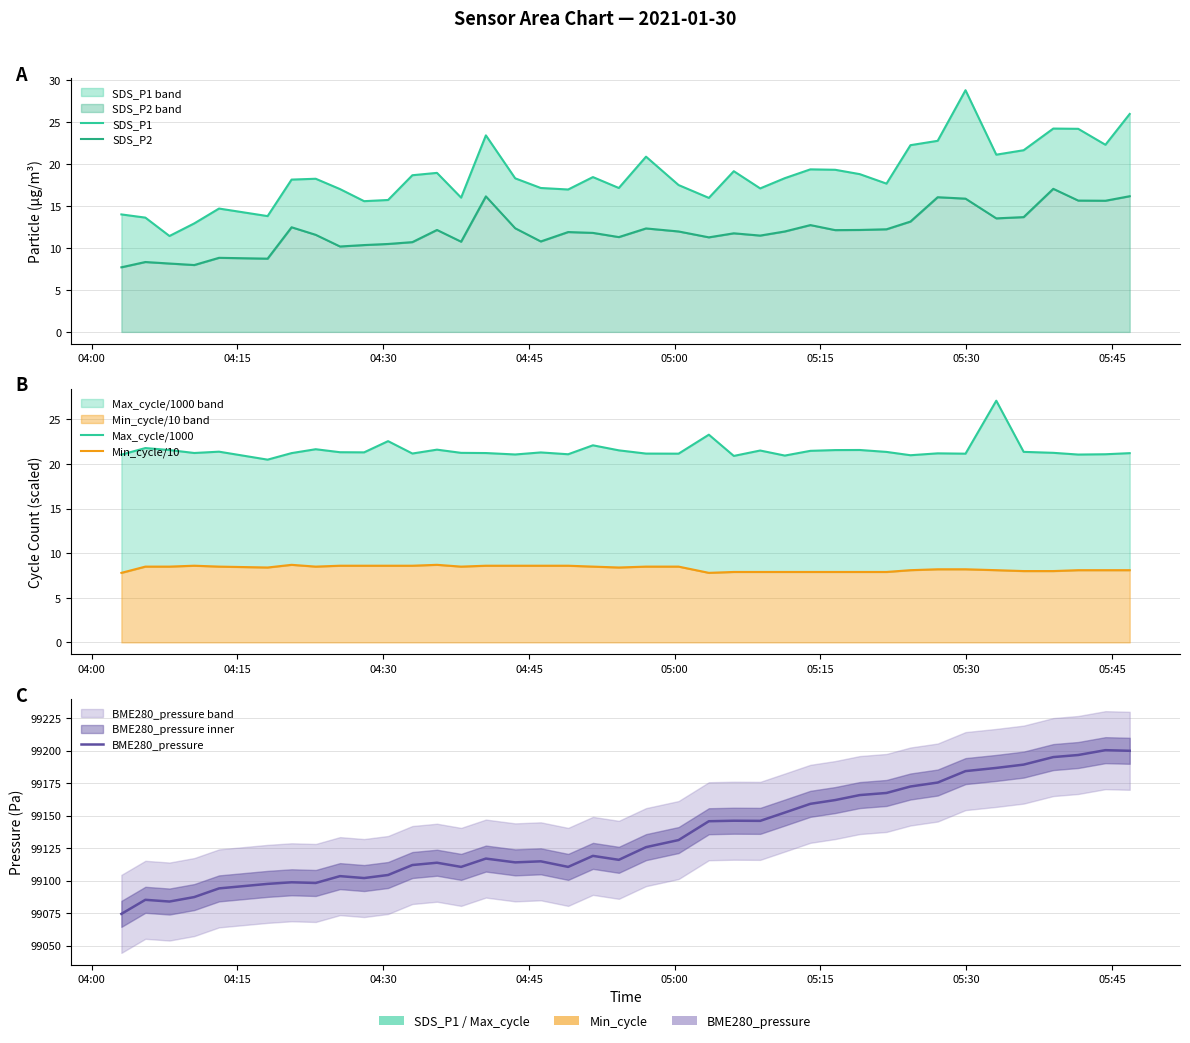

At how many categories does at least one series exceed 33749?

39